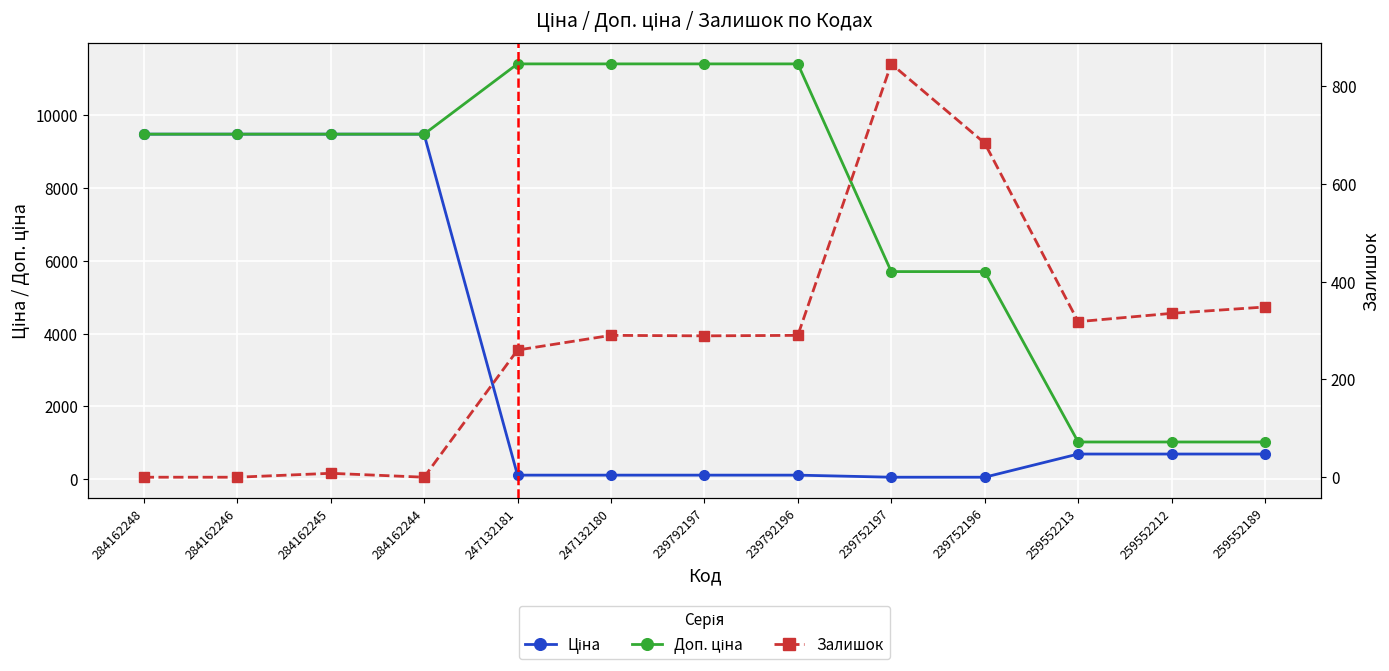

At which label is Залишок closest to 422?

259552189